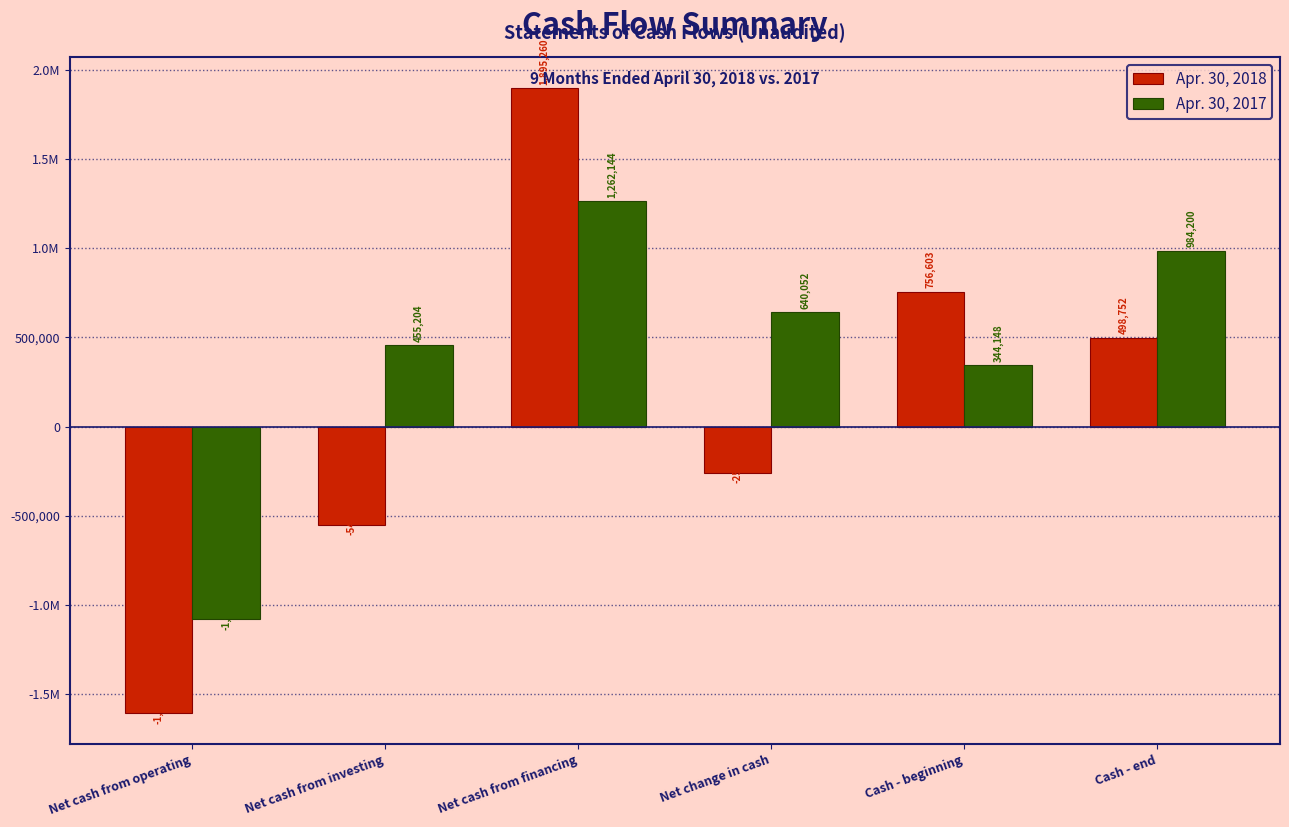

What are all the series names shown in the legend?

Apr. 30, 2018, Apr. 30, 2017